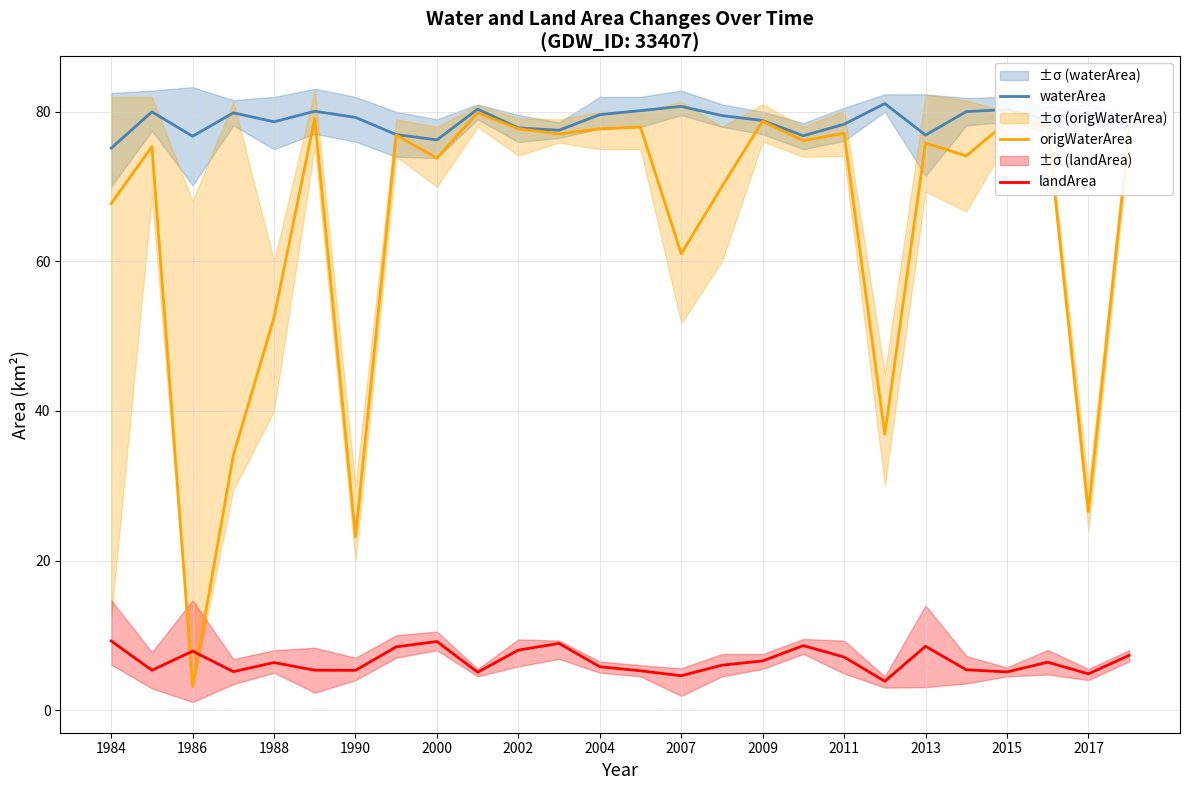

Reading left to right, list all the values displayed in this chart.

waterArea: 75.1	80.0	76.7	79.9	78.7	80.1	79.3	77.0	76.2	80.4	77.8	77.5	79.6	80.2	80.7	79.5	78.8	76.8	78.3	81.1	76.9	80.0	80.3	79.0	80.0	78.1
origWaterArea: 67.7	75.3	3.1	34.1	52.5	79.1	23.1	76.9	73.8	79.9	77.7	77.0	77.7	78.0	61.0	70.0	78.8	76.1	77.1	36.9	75.8	74.1	78.7	78.2	26.6	77.6
landArea: 9.2	5.3	7.9	5.1	6.3	5.3	5.3	8.4	9.2	5.1	8.0	8.9	5.8	5.2	4.6	6.0	6.6	8.6	7.1	3.9	8.5	5.4	5.1	6.4	4.8	7.3